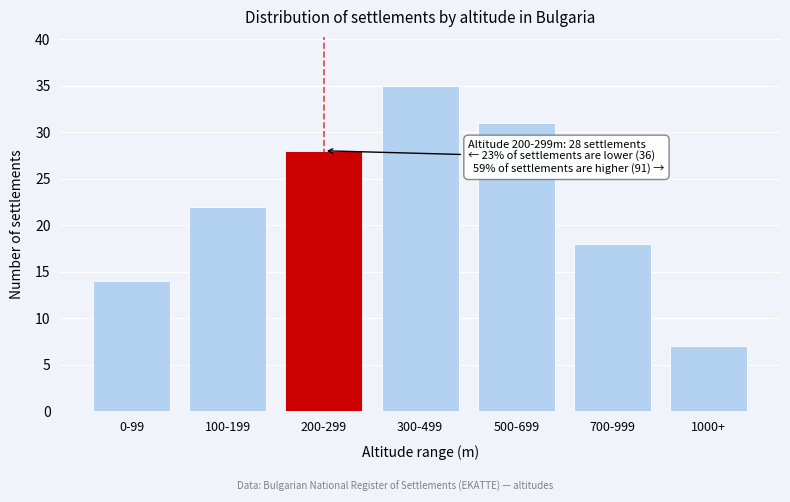

Reading right to left, transcribe all the data shown in this chart.

7	18	31	35	28	22	14